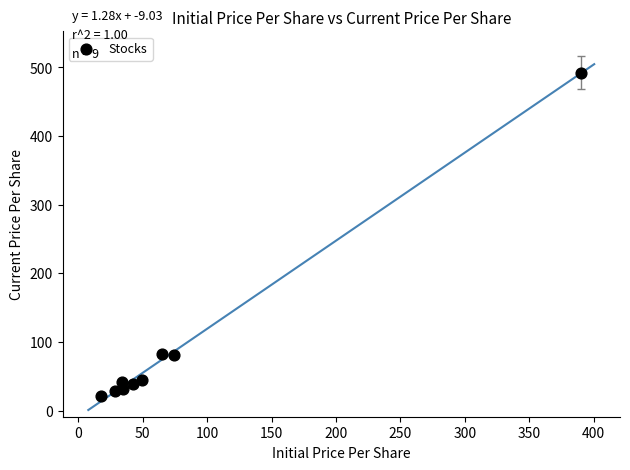

What is the range of Y values (max minus min)?

471.4